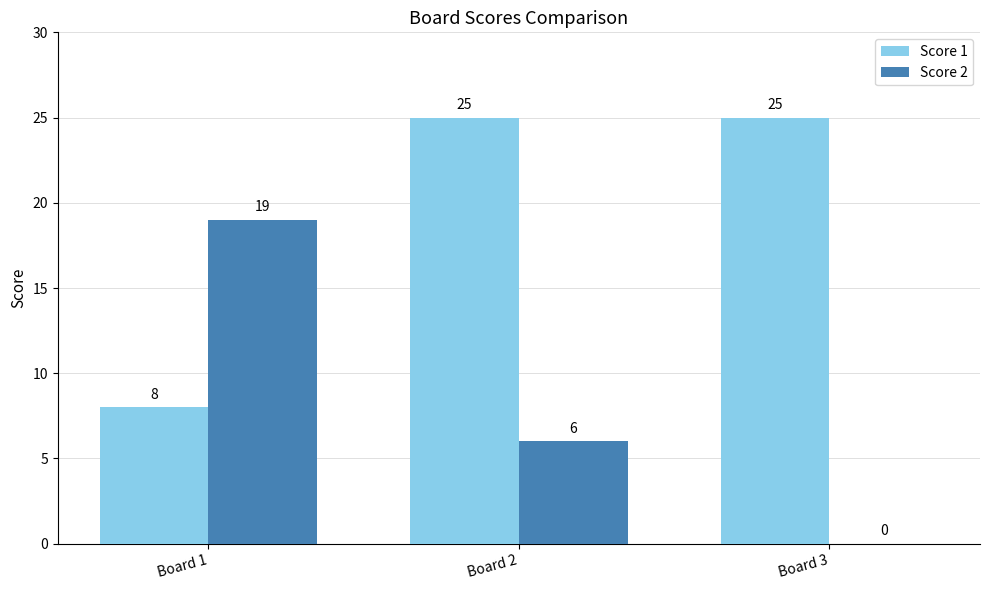

What is the maximum value for Score 1?

25